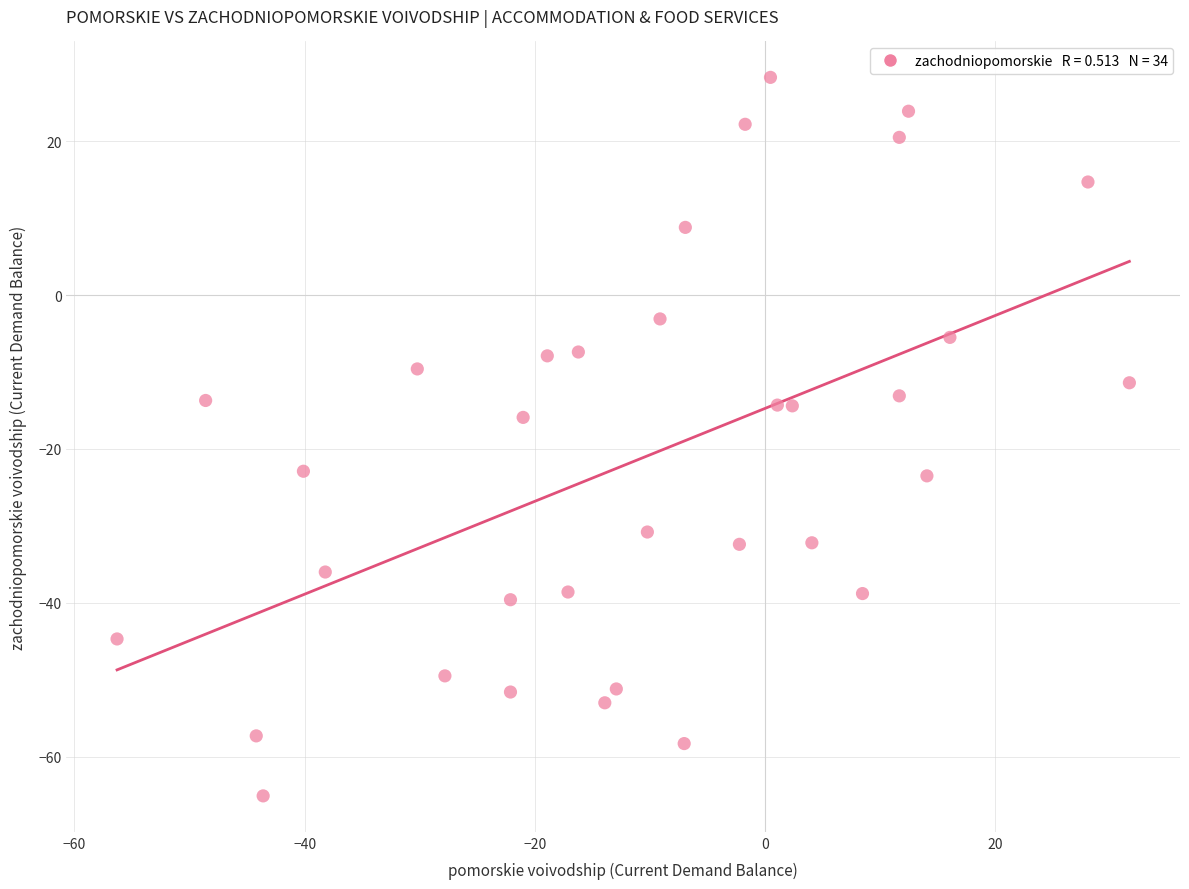

What Y value in the scatter plot is closest to -18?

-15.9